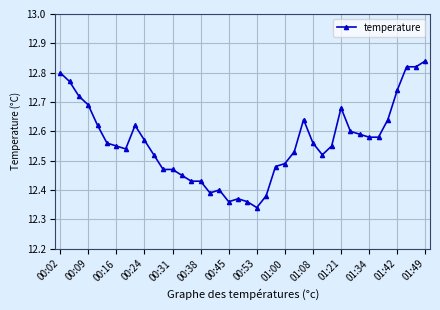

True or false: there are more than 0 points higher than both neighbors.

True